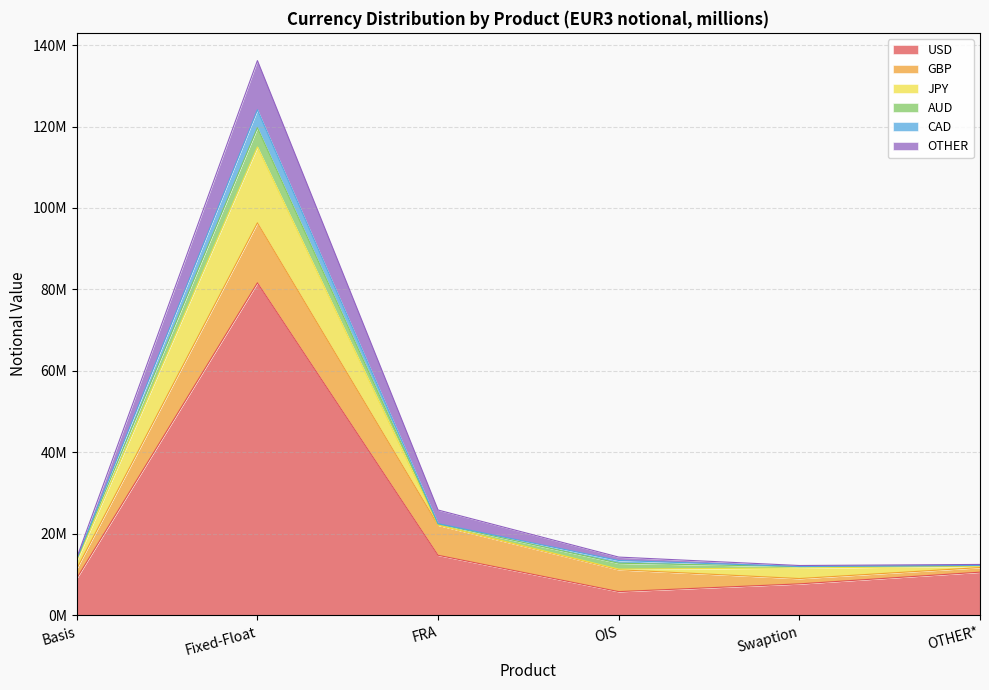

What is the label of the 1st point from the left?

Basis